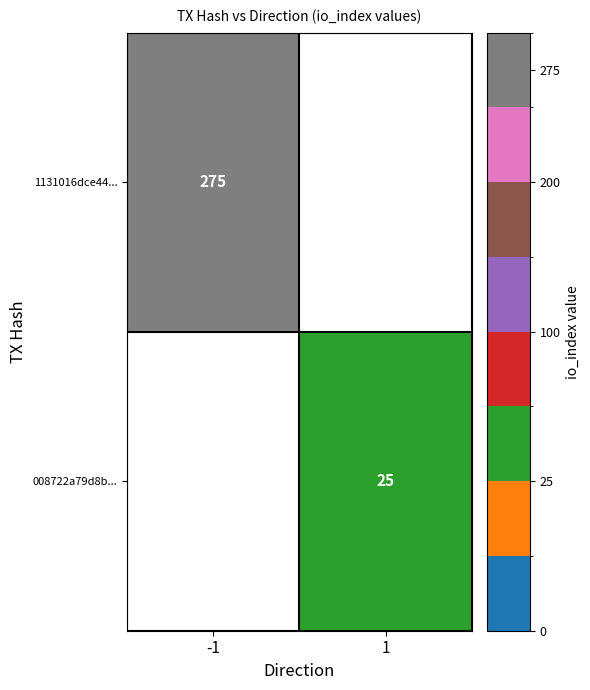

True or false: 1131016dce44... has a value of 455.8 at -1.

False